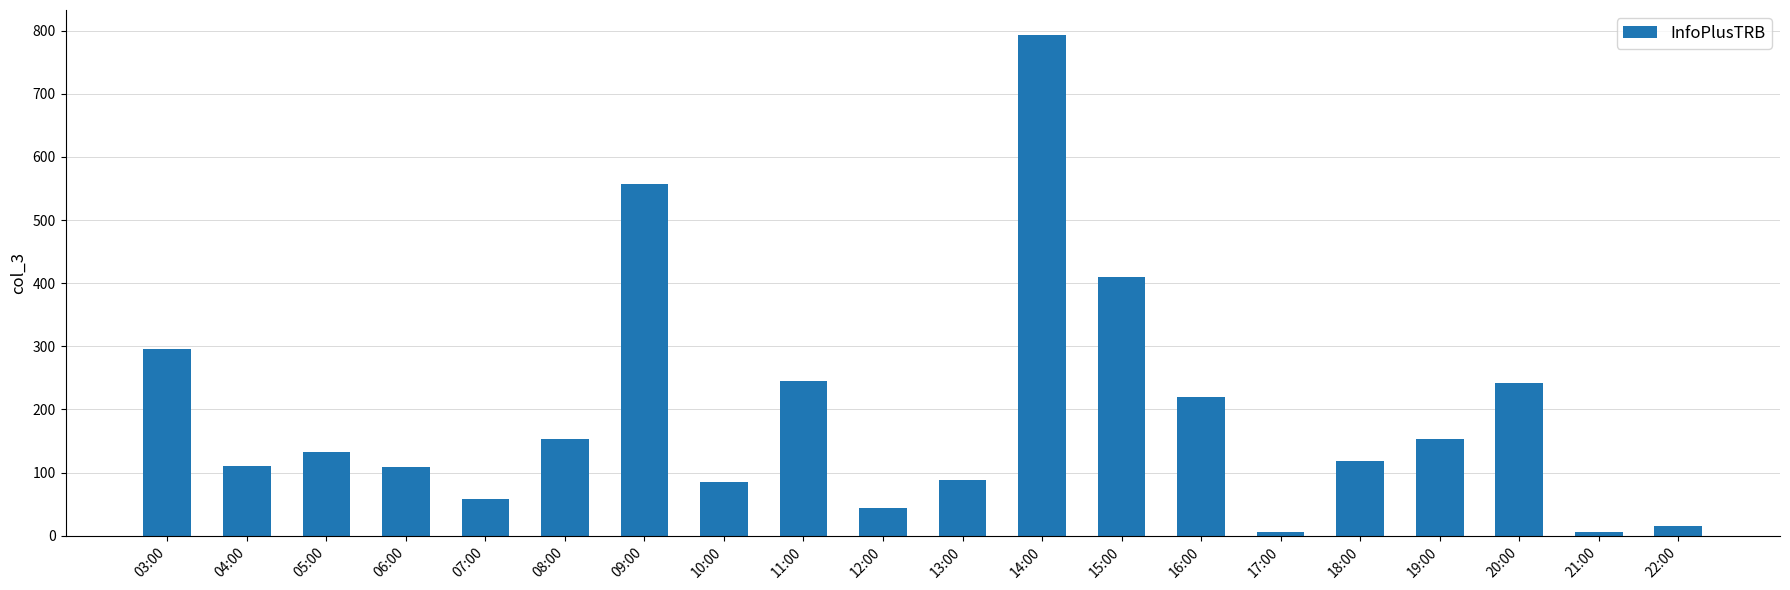

What is the value of the 20th bar from the left?

16